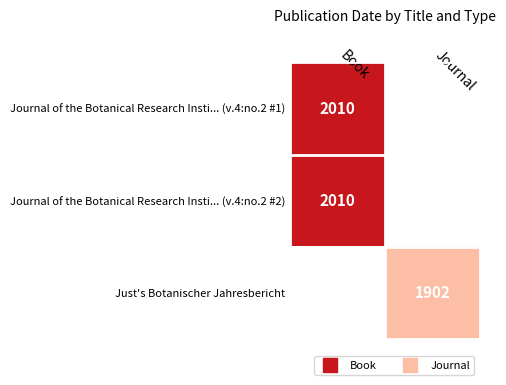

Rank the series by their average value, from highest to lowest.

Journal of the Botanical Research Insti... (v.4:no.2 #1), Journal of the Botanical Research Insti... (v.4:no.2 #2), Just's Botanischer Jahresbericht